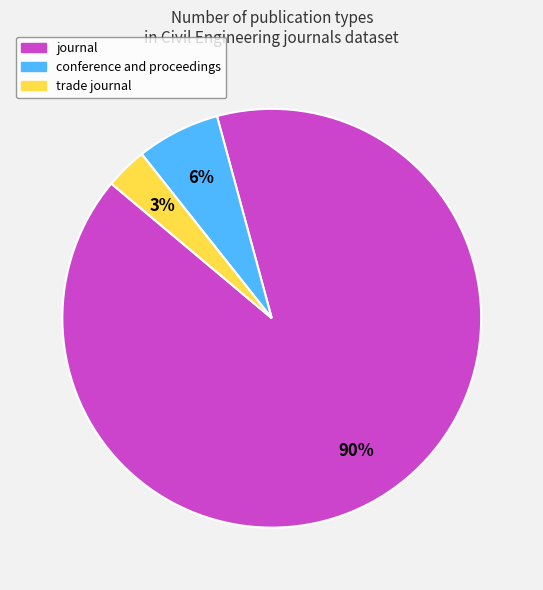

Does any single category account for the majority?

Yes